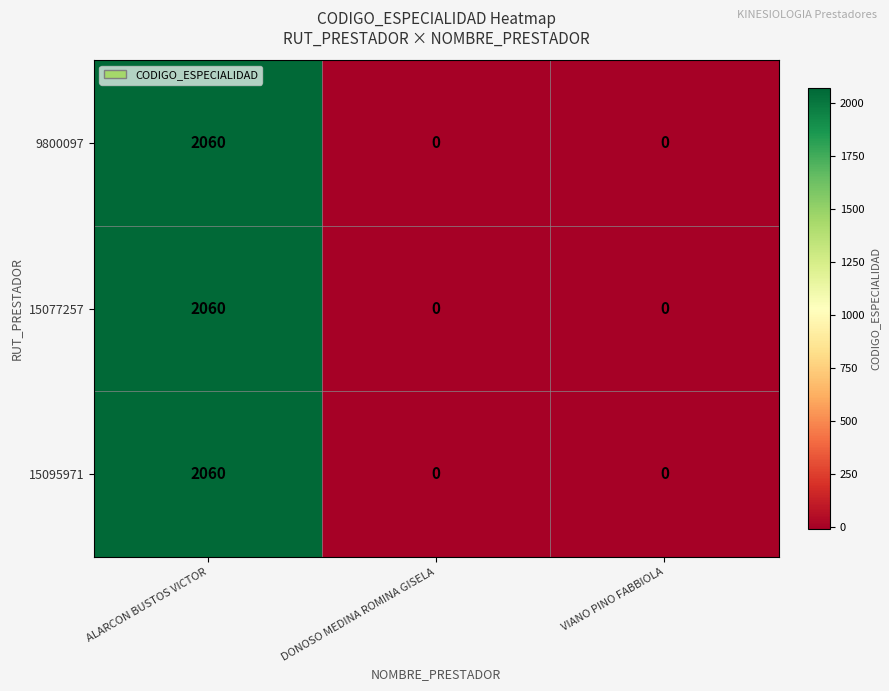

At how many categories does at least one series exceed 201?

1